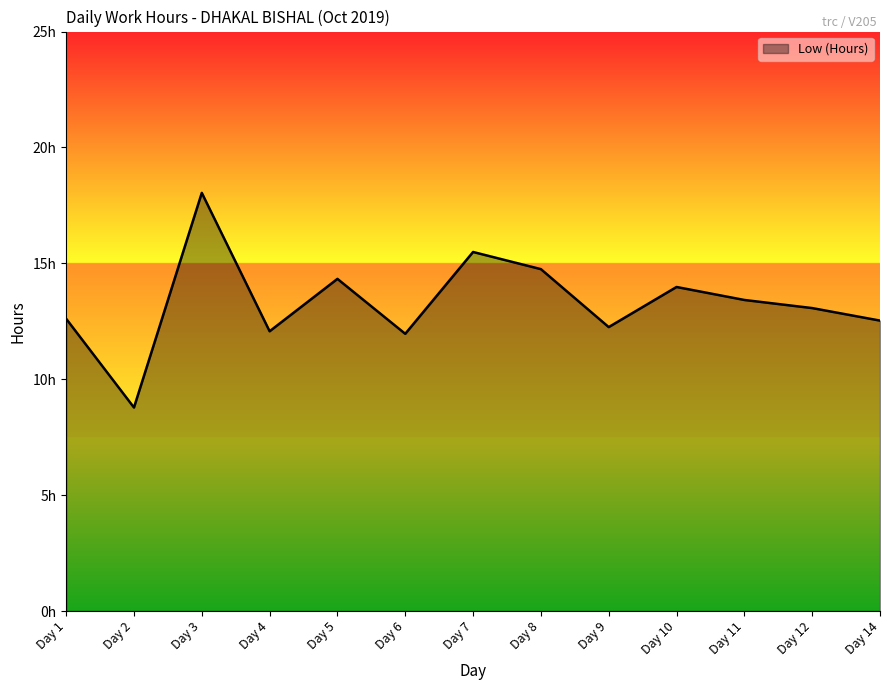

What value does the data have at Day 6?

12.0